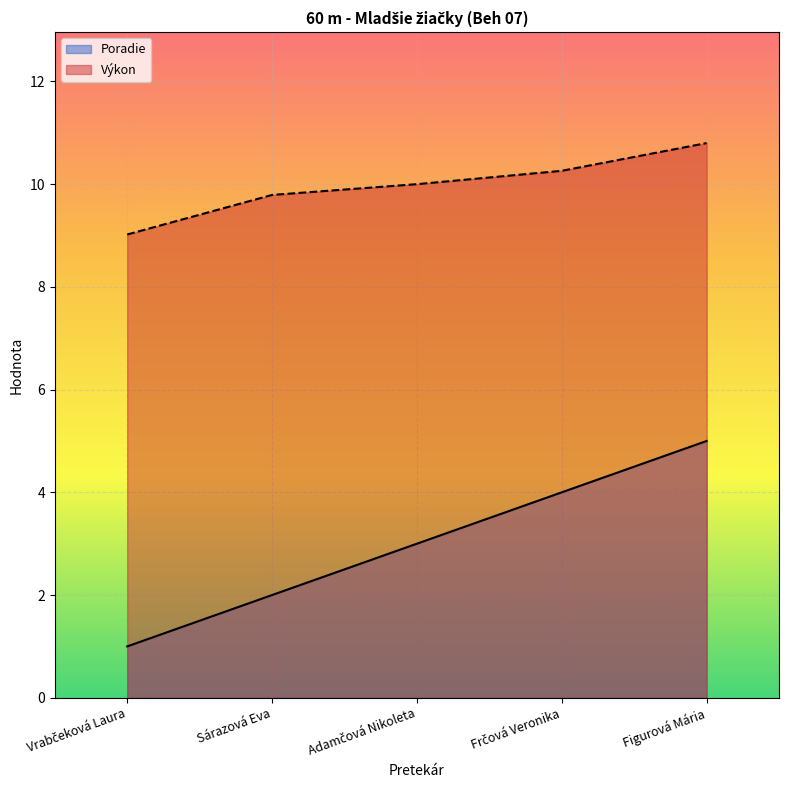

Which series changed the most between Vrabčeková Laura and Sárazová Eva?

Poradie